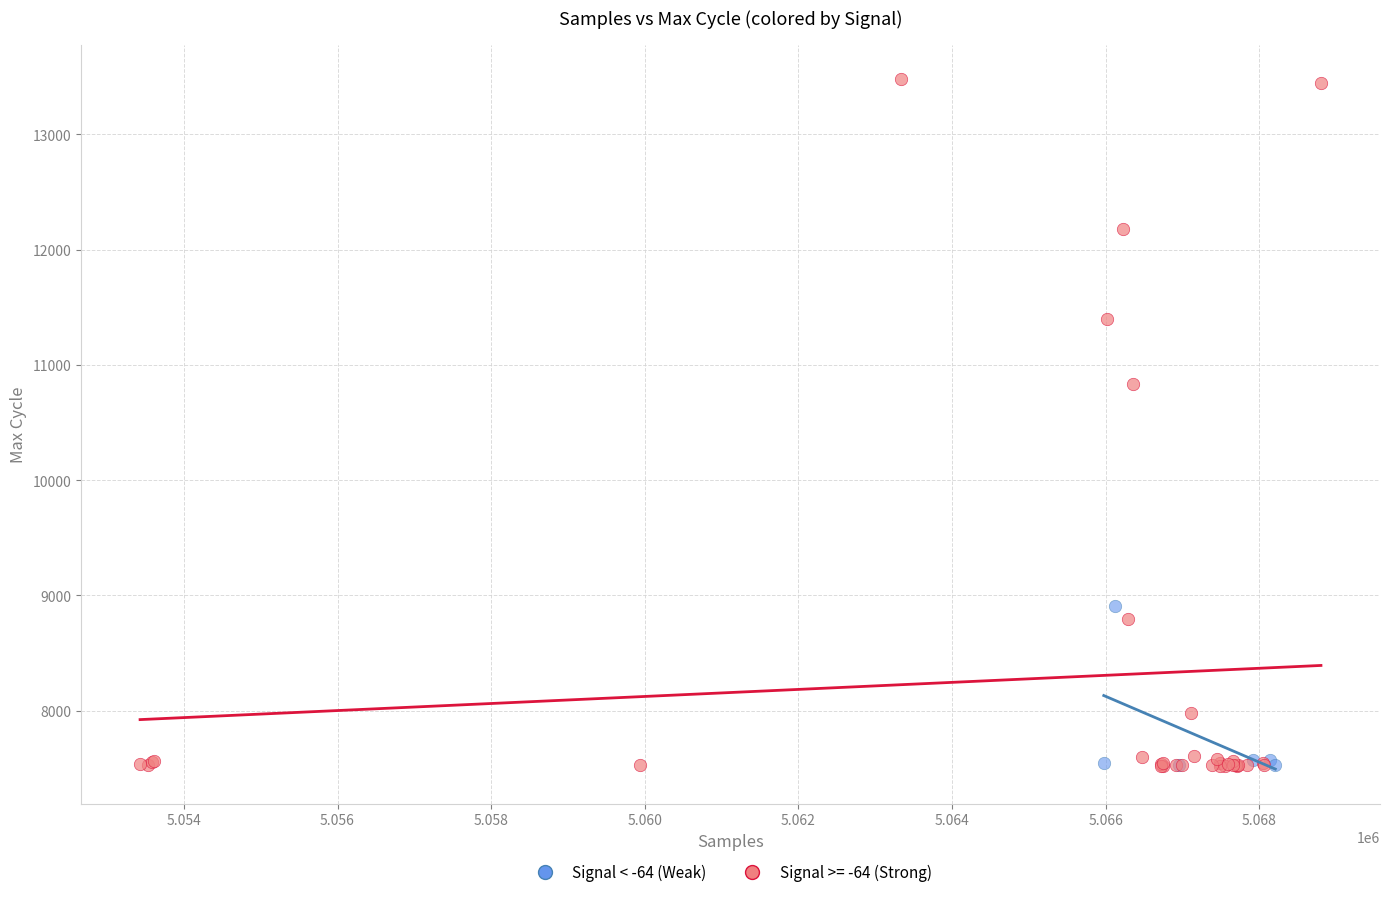

Which series reaches the maximum Y coordinate?

Signal >= -64 (Strong)